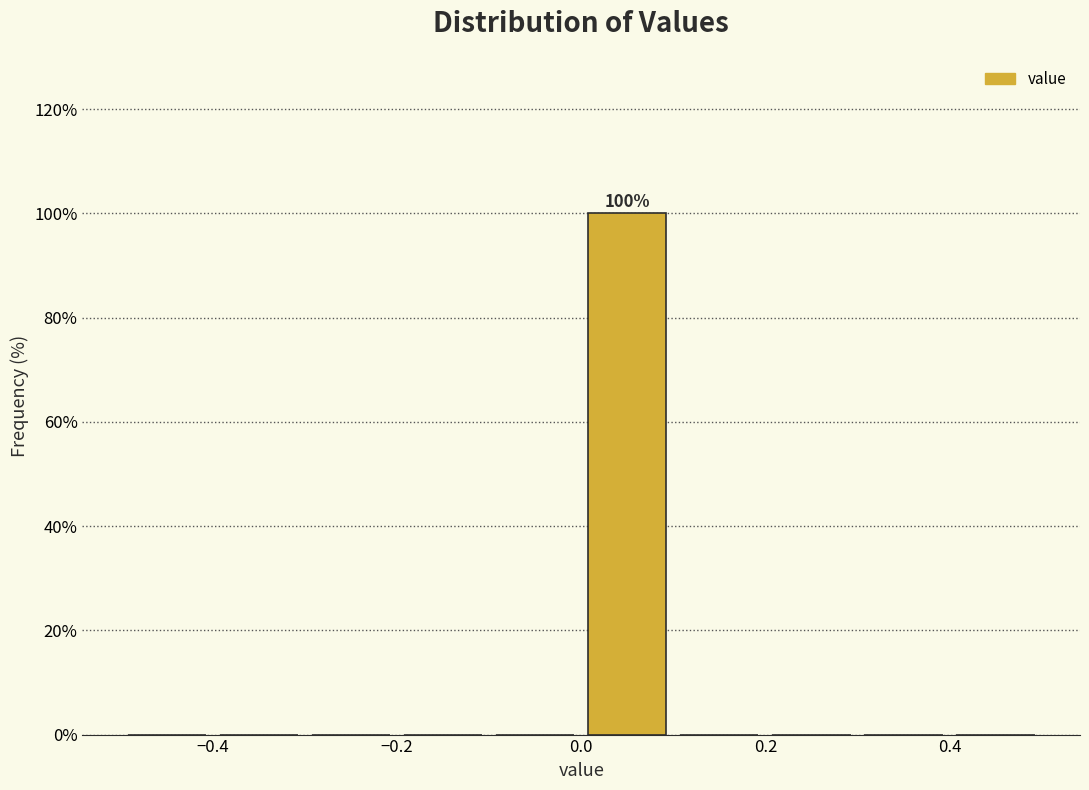

Which range on the x-axis has the tallest bar?

0.0 to 0.1